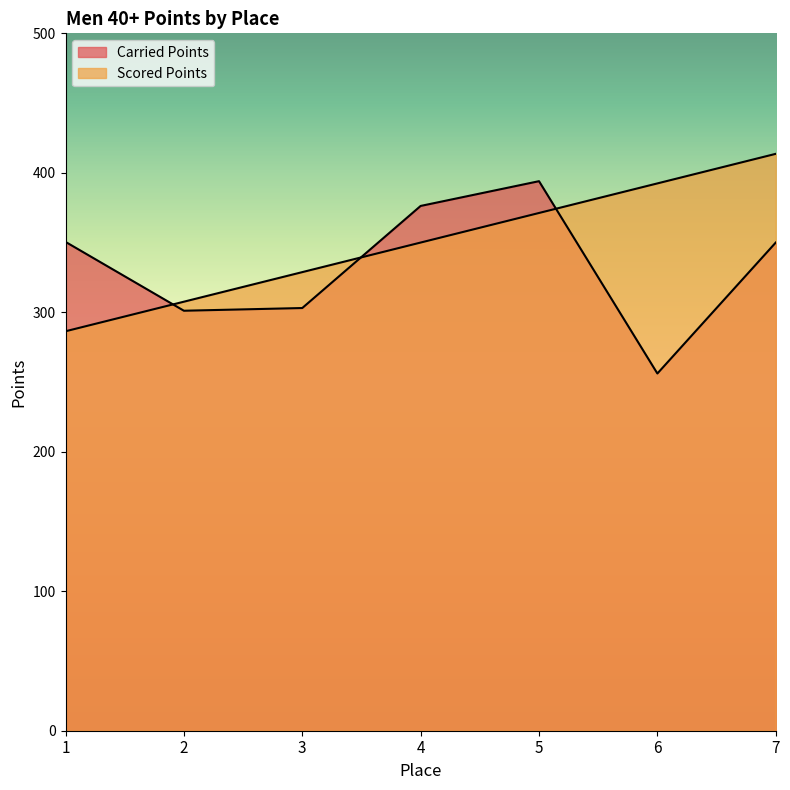

What is the average value of the Carried Points series?

333.0